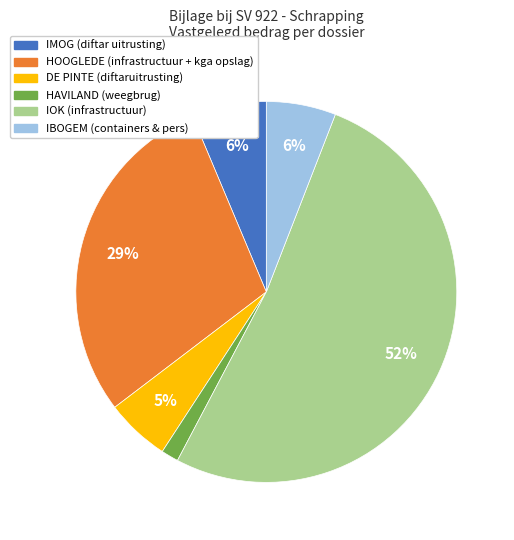

Is the sum of IMOG (diftar uitrusting) and IBOGEM (containers & pers) greater than half?

No